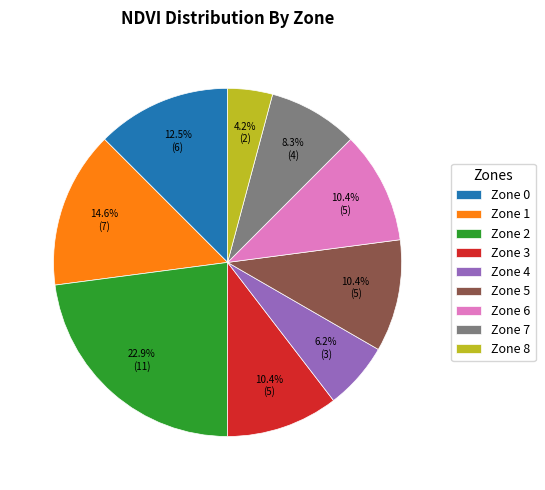

What percentage is the Zone 7 slice, to the nearest percent?

8%